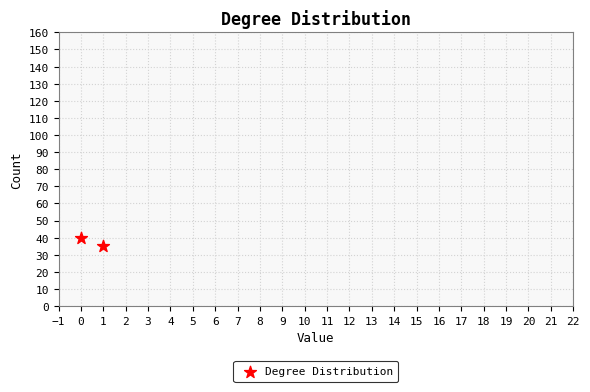

What is the range of Y values (max minus min)?

5